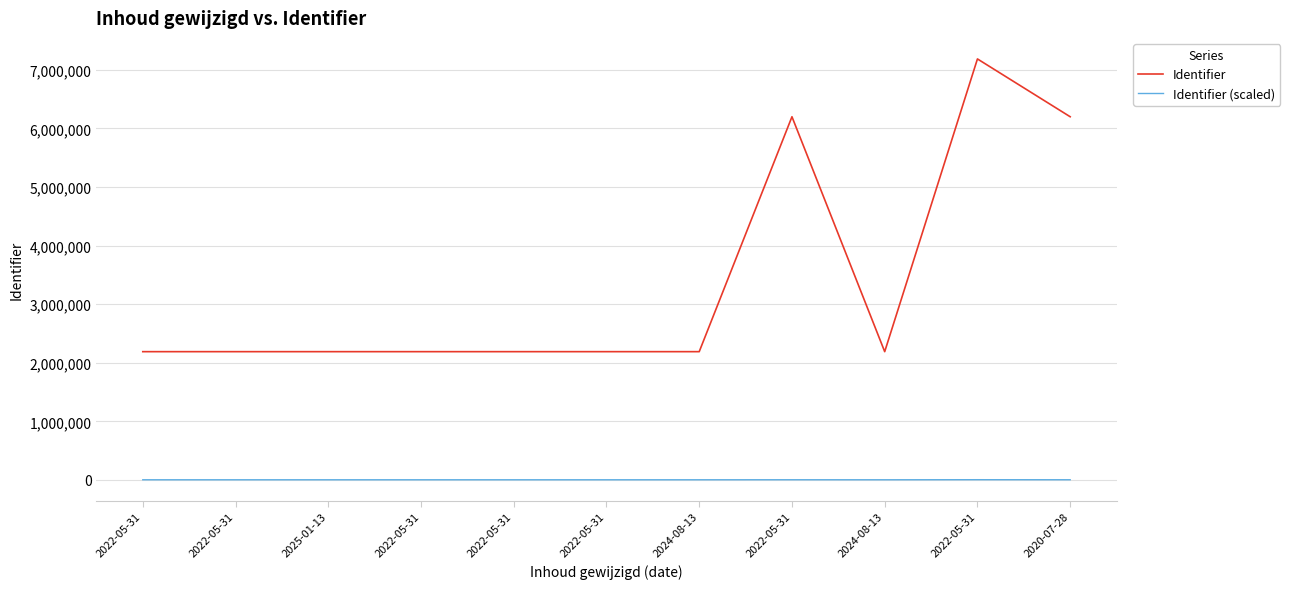

How many series are shown in this chart?

2